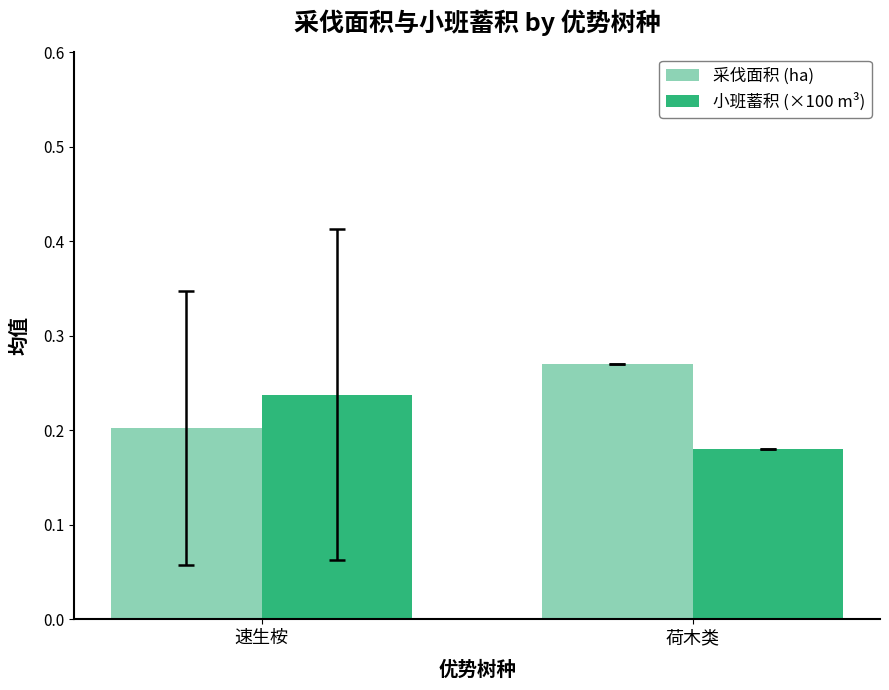

Where is 采伐面积 (ha) nearest to the value 0?

速生桉